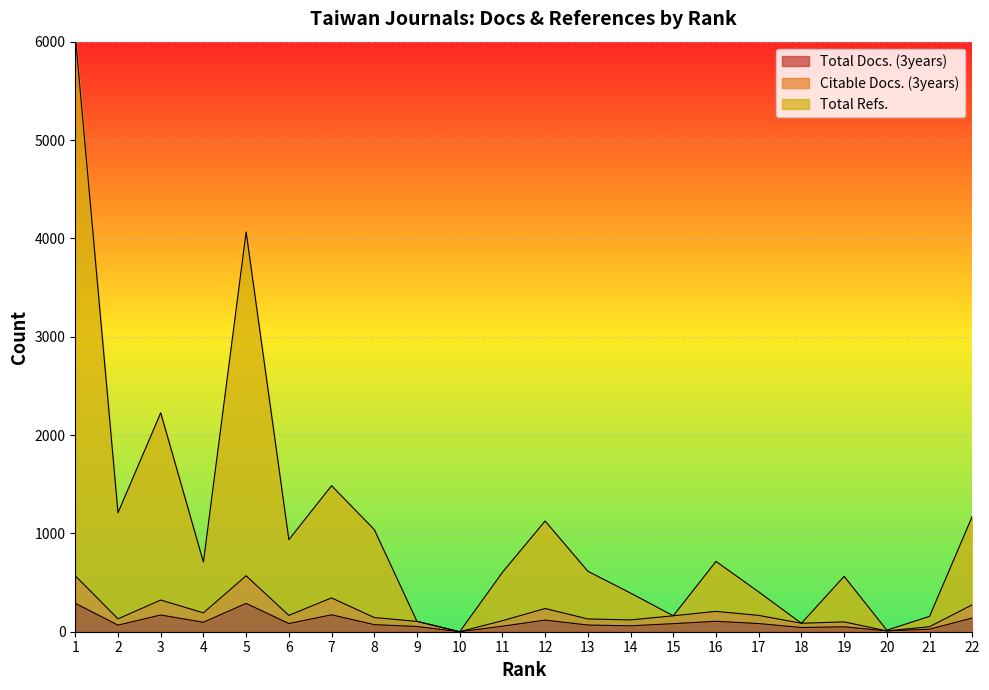

Between 3 and 11, which series saw the biggest shift?

Total Refs.